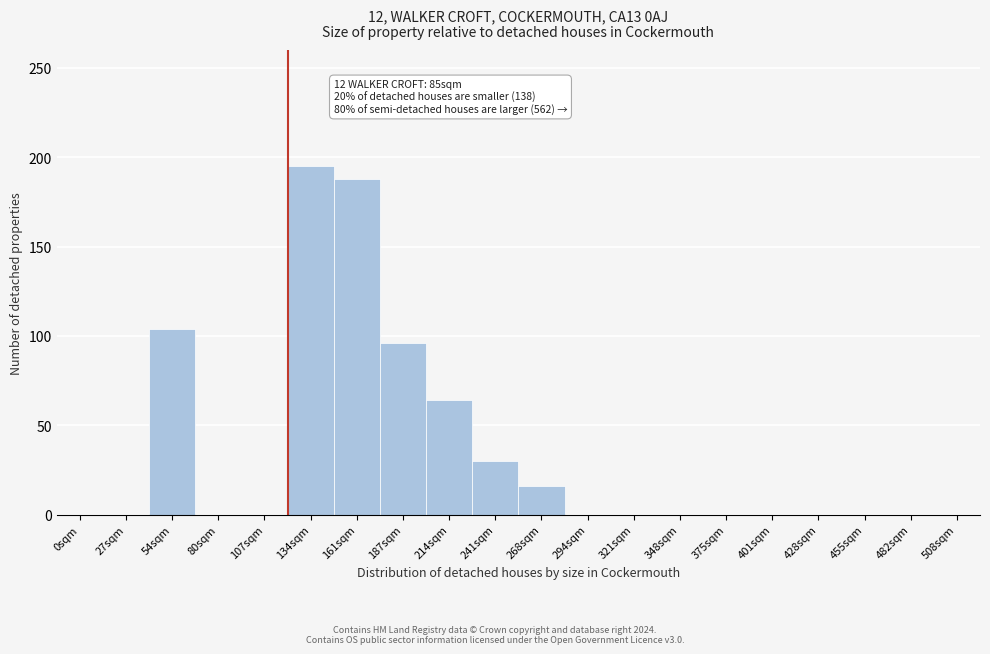

Reading left to right, list all the values displayed in this chart.

0sqm=0	27sqm=0	54sqm=104	80sqm=0	107sqm=0	134sqm=195	161sqm=188	187sqm=96	214sqm=64	241sqm=30	268sqm=16	294sqm=0	321sqm=0	348sqm=0	375sqm=0	401sqm=0	428sqm=0	455sqm=0	482sqm=0	508sqm=0